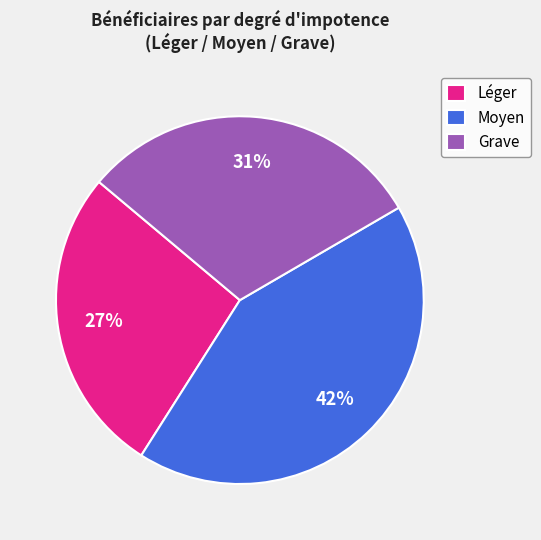

What is the ratio of the value at Grave to the value at Moyen?

0.7